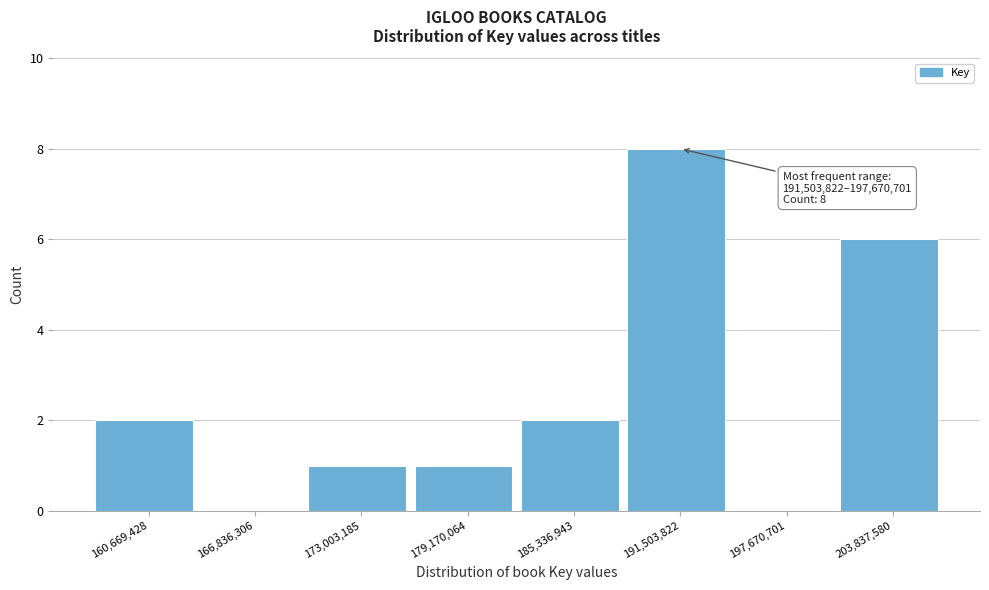

Reading left to right, extract all data points from this chart.

160,669,428=2	166,836,306=0	173,003,185=1	179,170,064=1	185,336,943=2	191,503,822=8	197,670,701=0	203,837,580=6